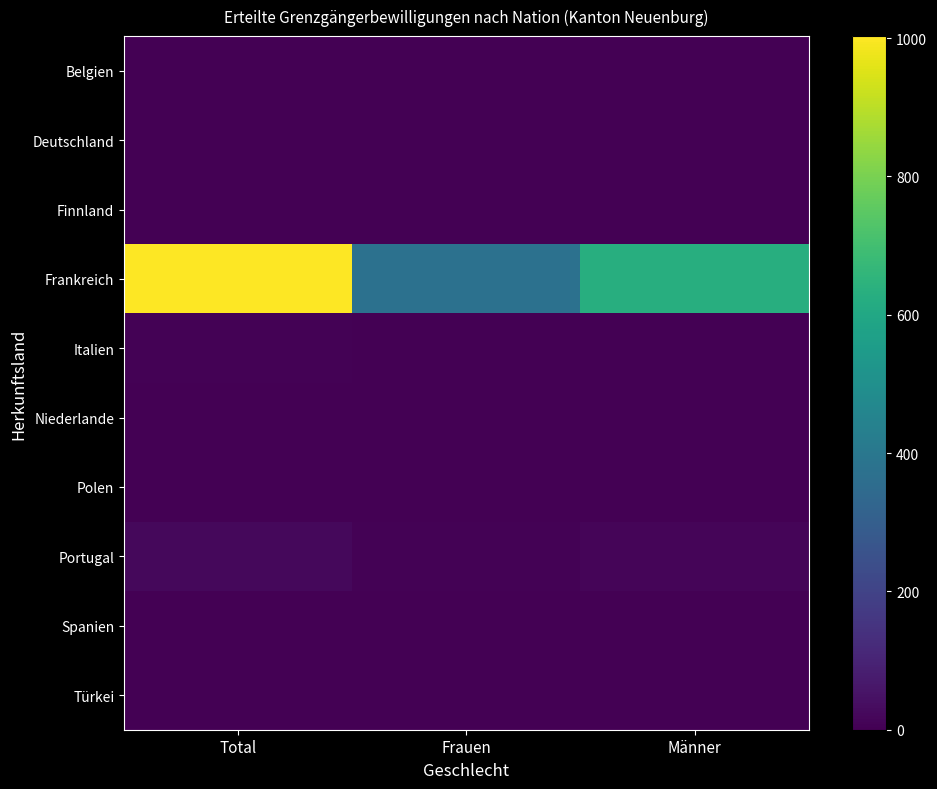

Which series changed the most between Frauen and Männer?

Frankreich